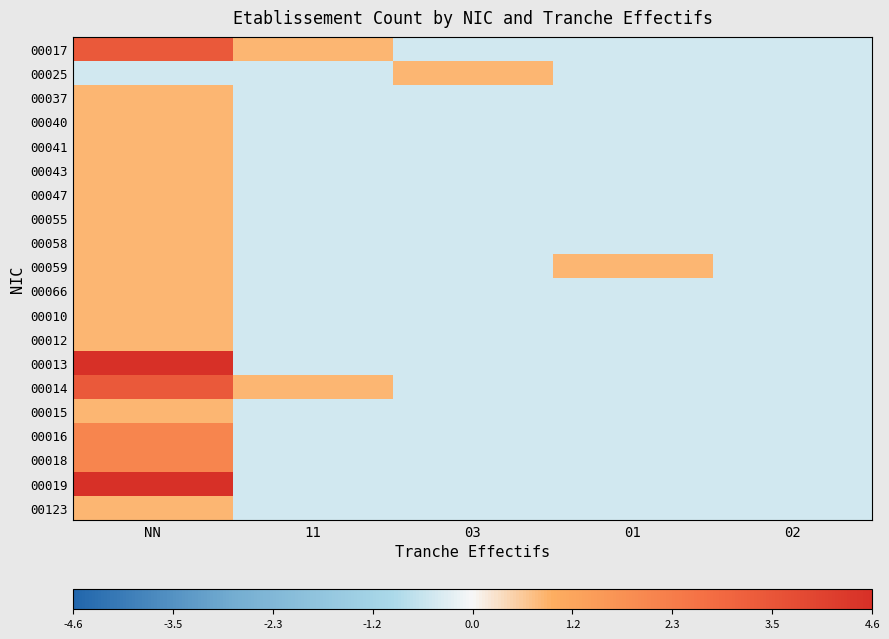

Rank the series at NN from lowest to highest value.

00025, 00037, 00040, 00041, 00043, 00047, 00055, 00058, 00059, 00066, 00010, 00012, 00015, 00123, 00016, 00018, 00017, 00014, 00013, 00019